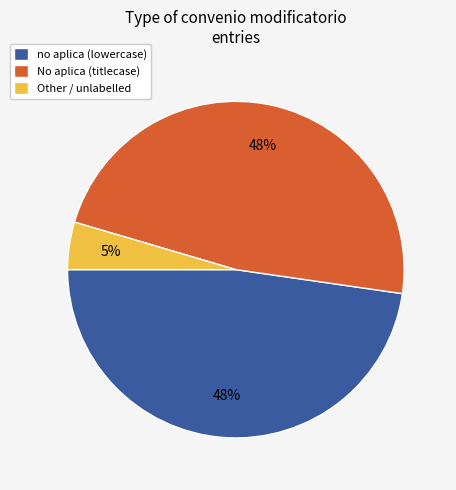

Is there a majority slice in this chart?

No